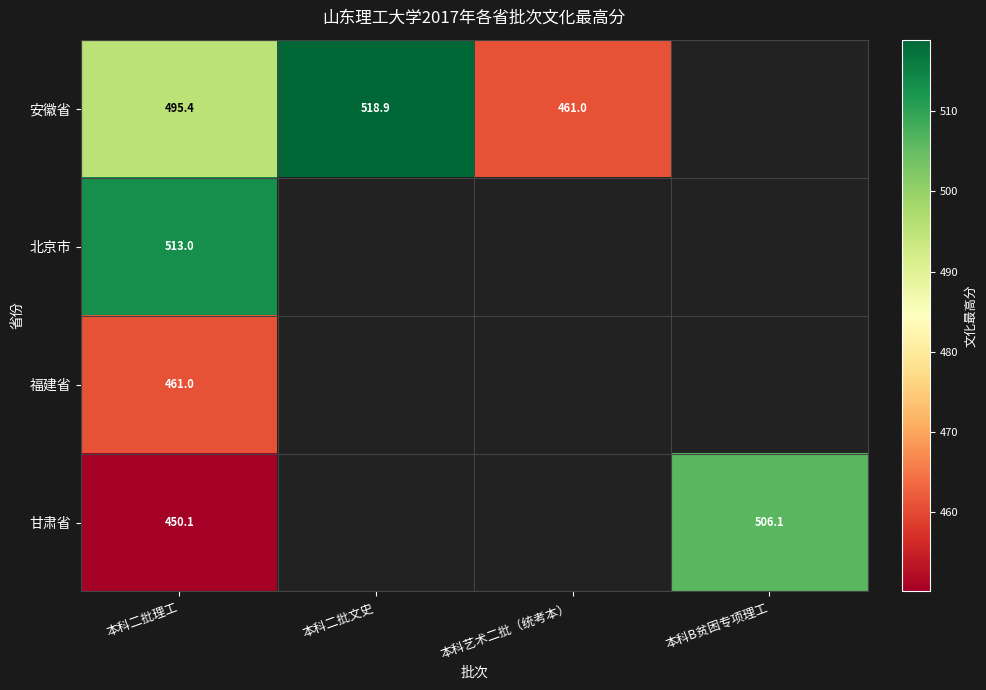

Rank the categories by 安徽省 value from lowest to highest.

本科艺术二批（统考本）, 本科二批理工, 本科二批文史, 本科B贫困专项理工